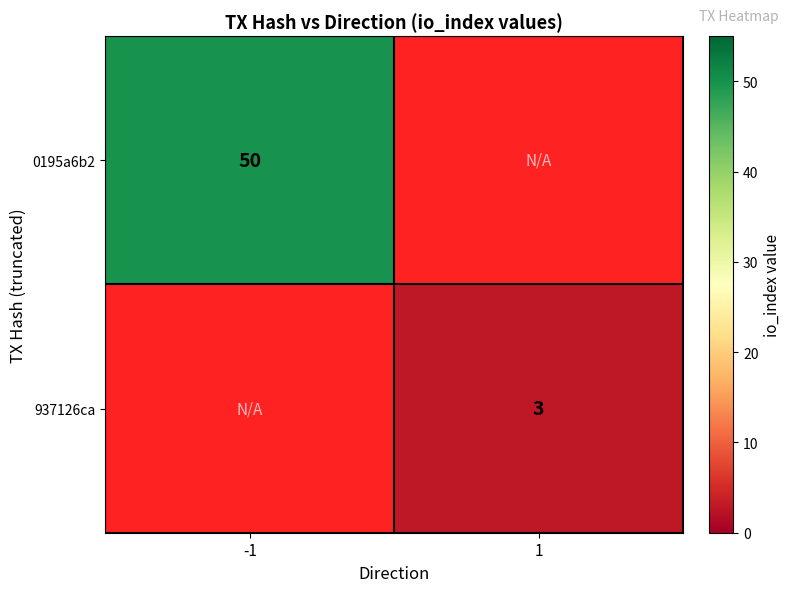

Is it true that 0195a6b2 equals 84 at -1?

False